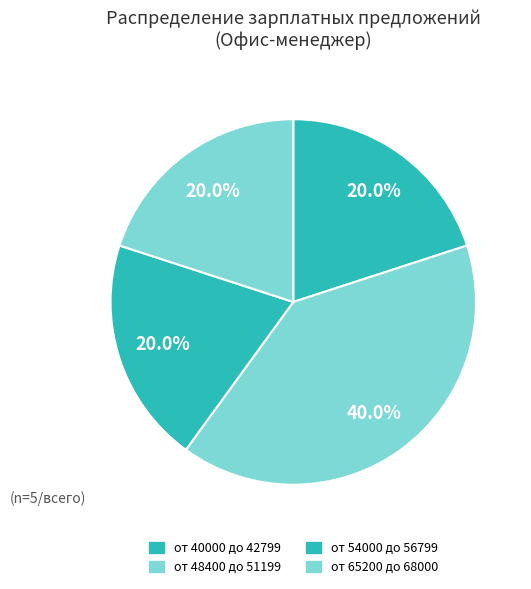

Is there a majority slice in this chart?

No